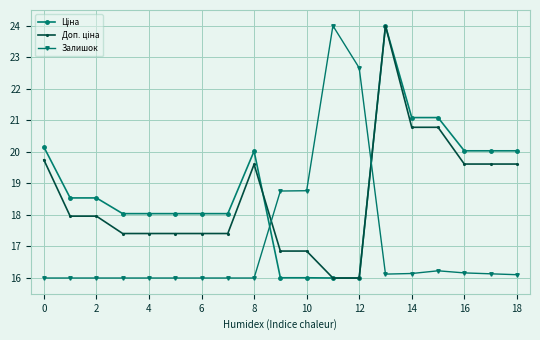

What is the value of the Залишок point at the 7th from the left?

16.0